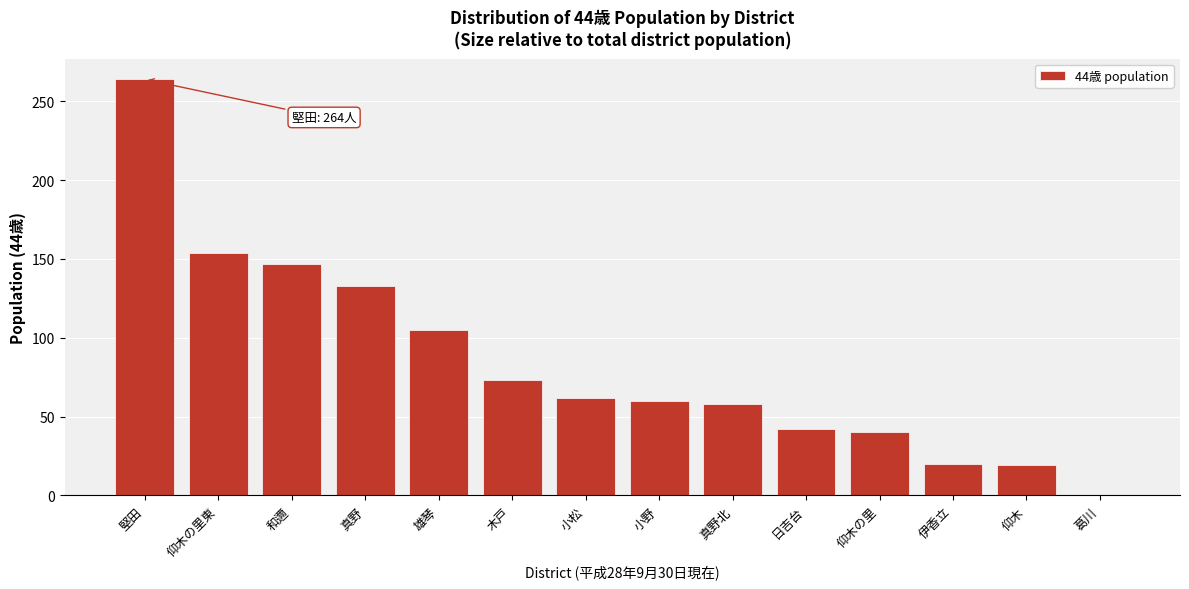

The value at 堅田 is 171. True or false?

False